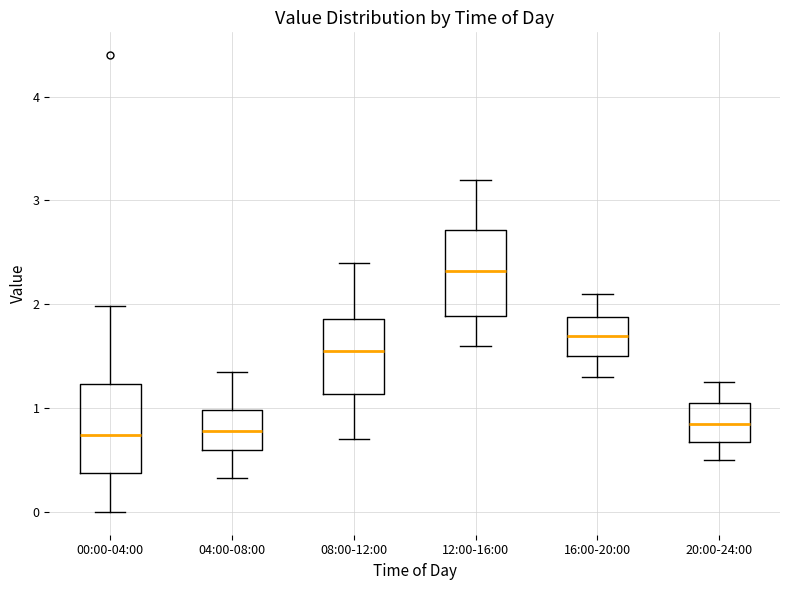

Reading left to right, transcribe this box plot: for each box, give where its median line is, the range the box spans, and where its two whiskers end, as read against the y-axis. The values are not printed on the chart, so give them approximately, as read against the axis.

00:00-04:00: median 0.7, box 0.4 to 1.2, whiskers 0.0 to 2.0
04:00-08:00: median 0.8, box 0.6 to 1.0, whiskers 0.3 to 1.4
08:00-12:00: median 1.6, box 1.1 to 1.9, whiskers 0.7 to 2.4
12:00-16:00: median 2.3, box 1.9 to 2.7, whiskers 1.6 to 3.2
16:00-20:00: median 1.7, box 1.5 to 1.9, whiskers 1.3 to 2.1
20:00-24:00: median 0.9, box 0.7 to 1.1, whiskers 0.5 to 1.3